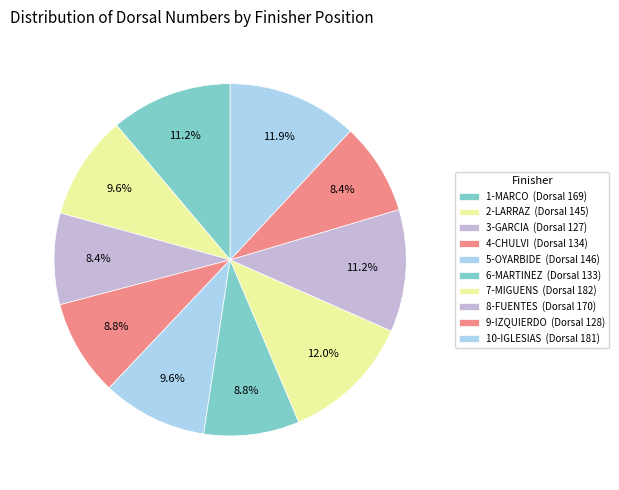

How many segments does this pie chart have?

10